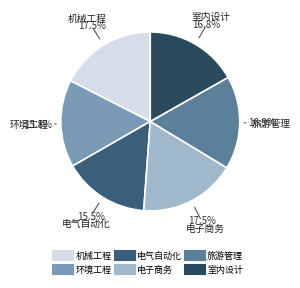

Between 室内设计 and 电子商务, which is larger?

电子商务